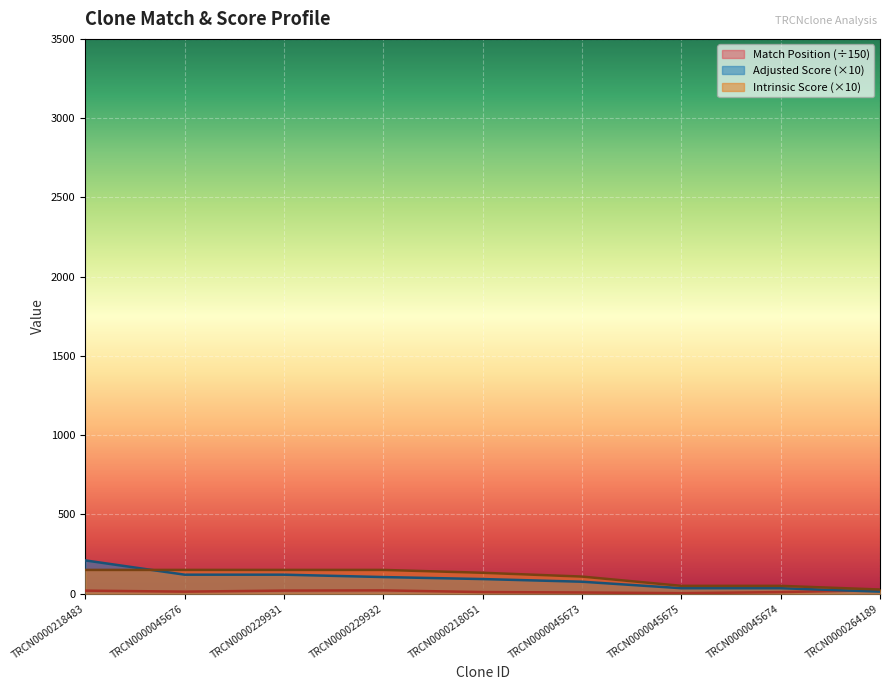

What is the difference between the highest and lowest values at TRCN0000045676?

137.0